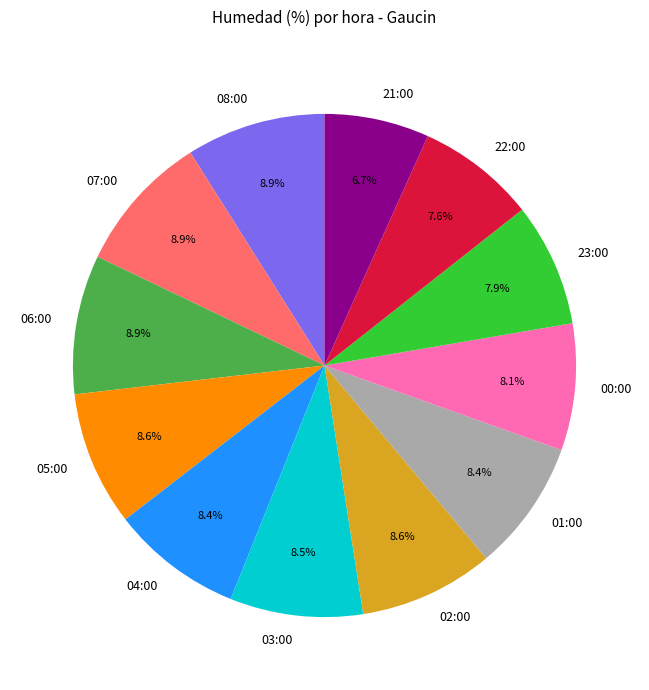

The 05:00 slice represents 9% of the pie. True or false?

True